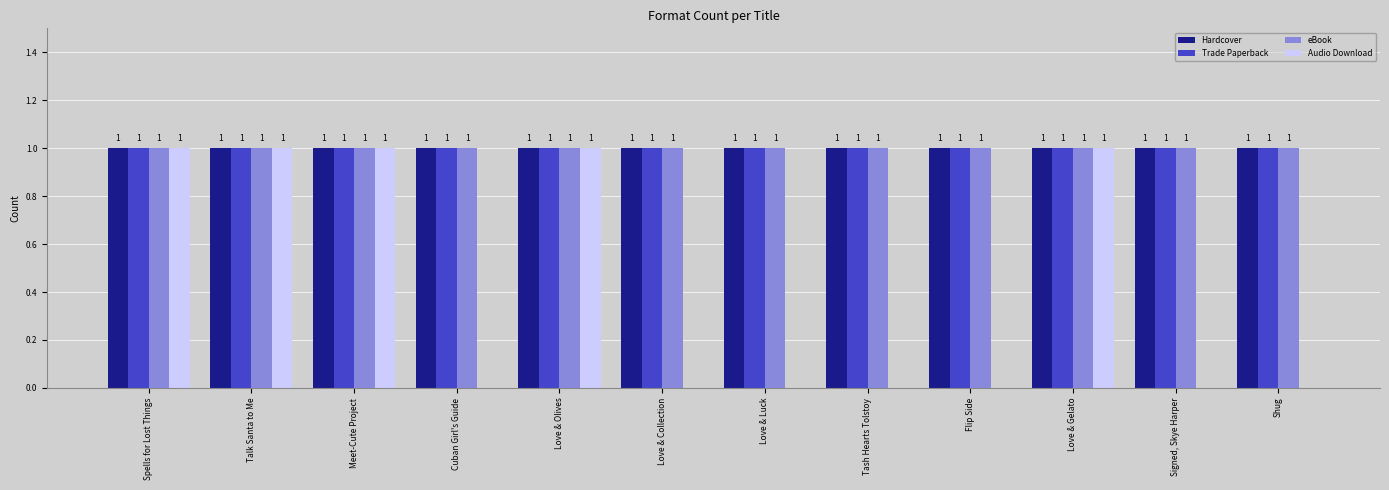

What is the total value across all series at Love & Gelato?

4